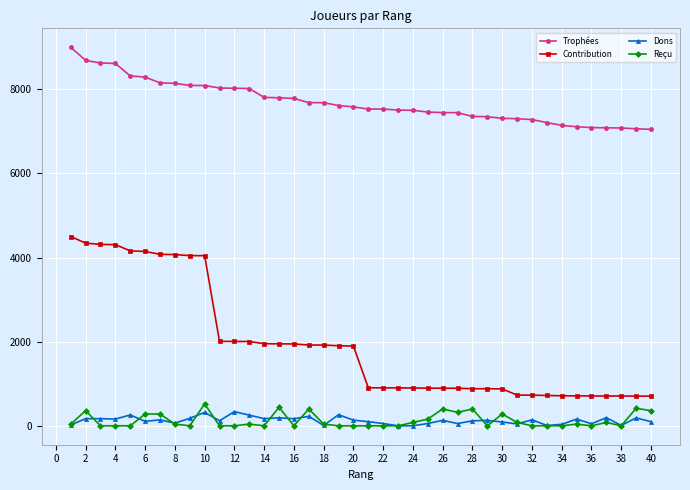

True or false: Dons has more than 1 interior local peaks.

True